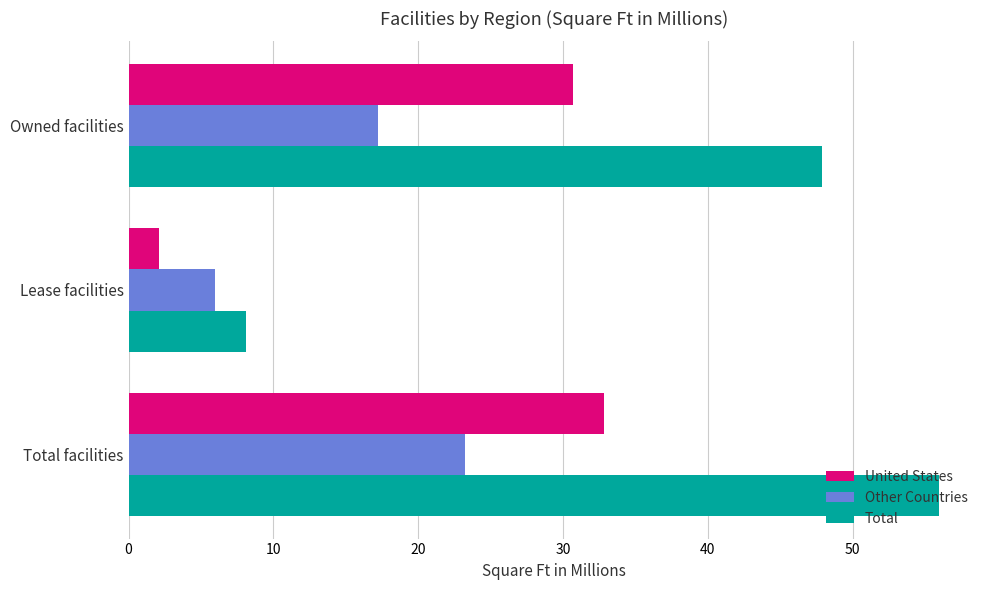

What is the average value of the Other Countries series?

15.5